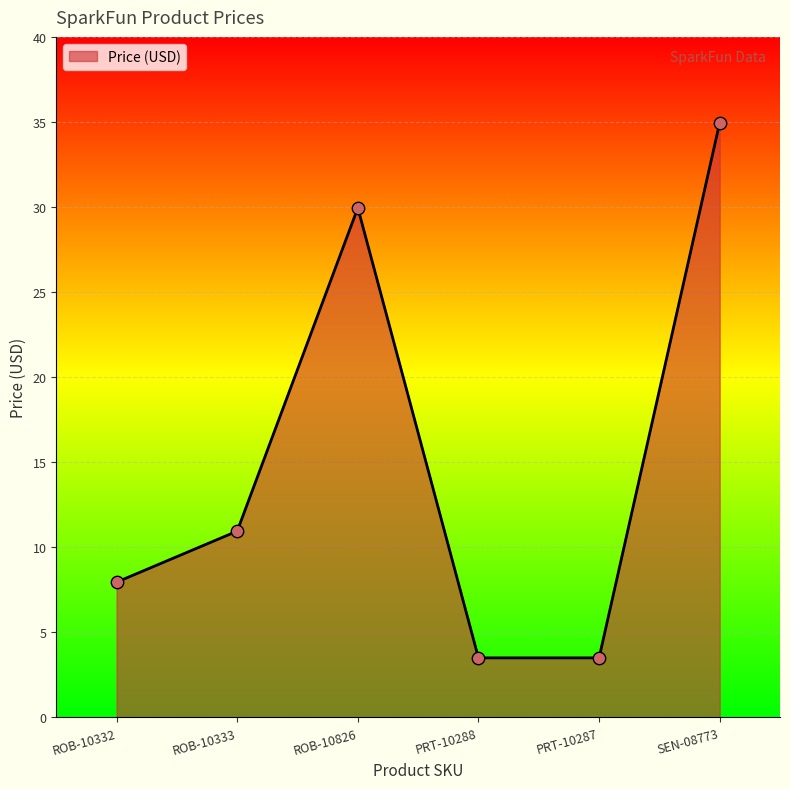

Between ROB-10826 and ROB-10333, which is larger?

ROB-10826